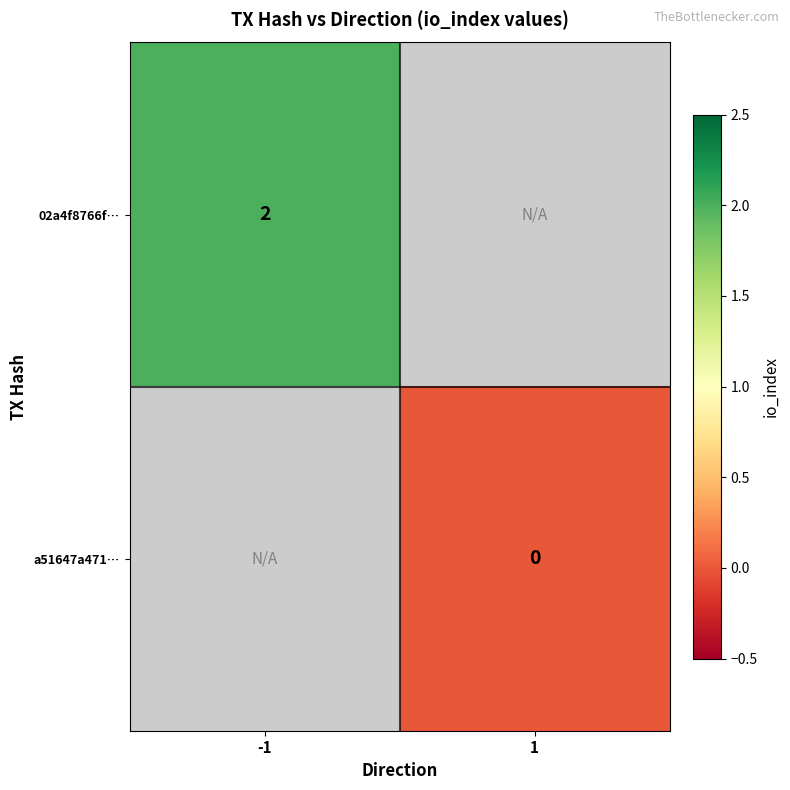

Which series has the largest range (max minus min)?

02a4f8766f…